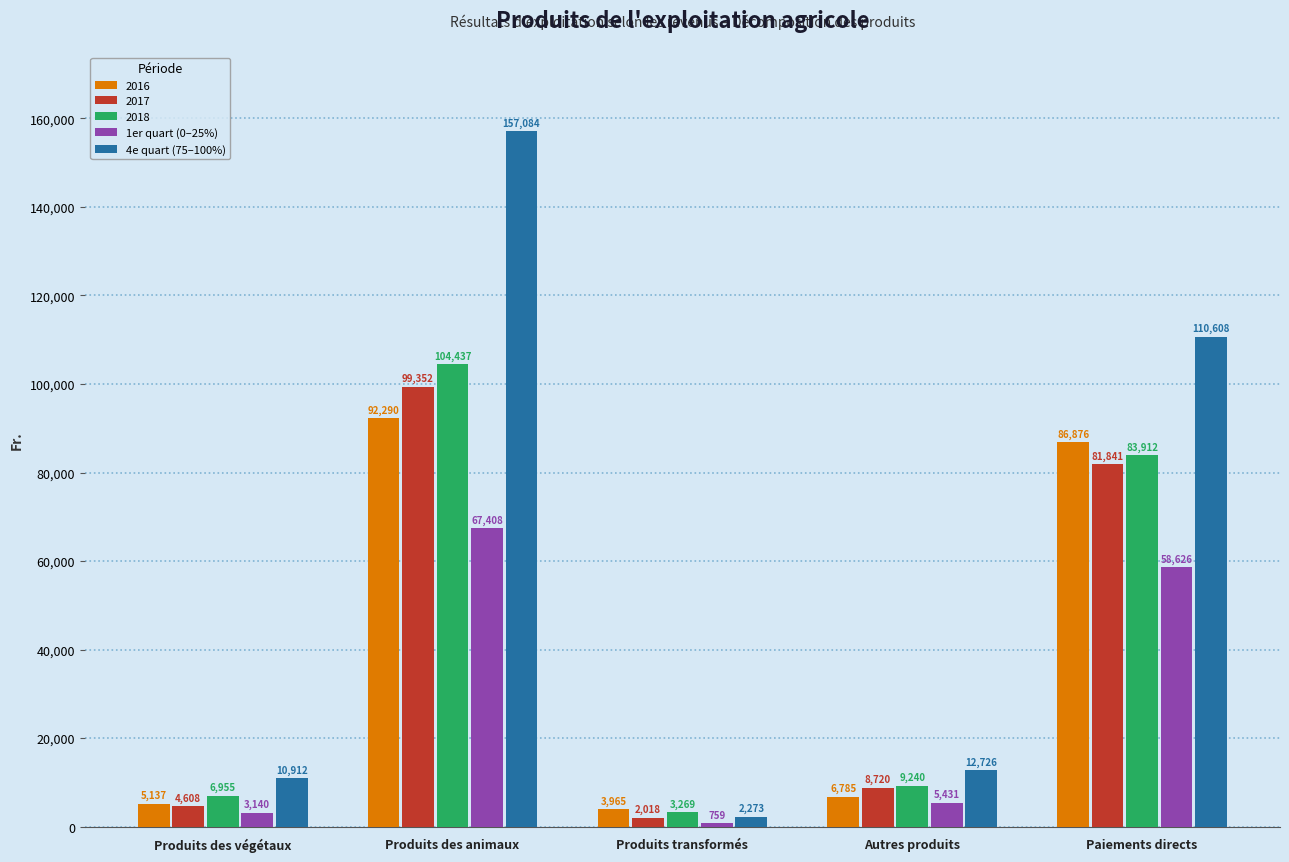

Which series has the largest total across all categories?

4e quart (75–100%)